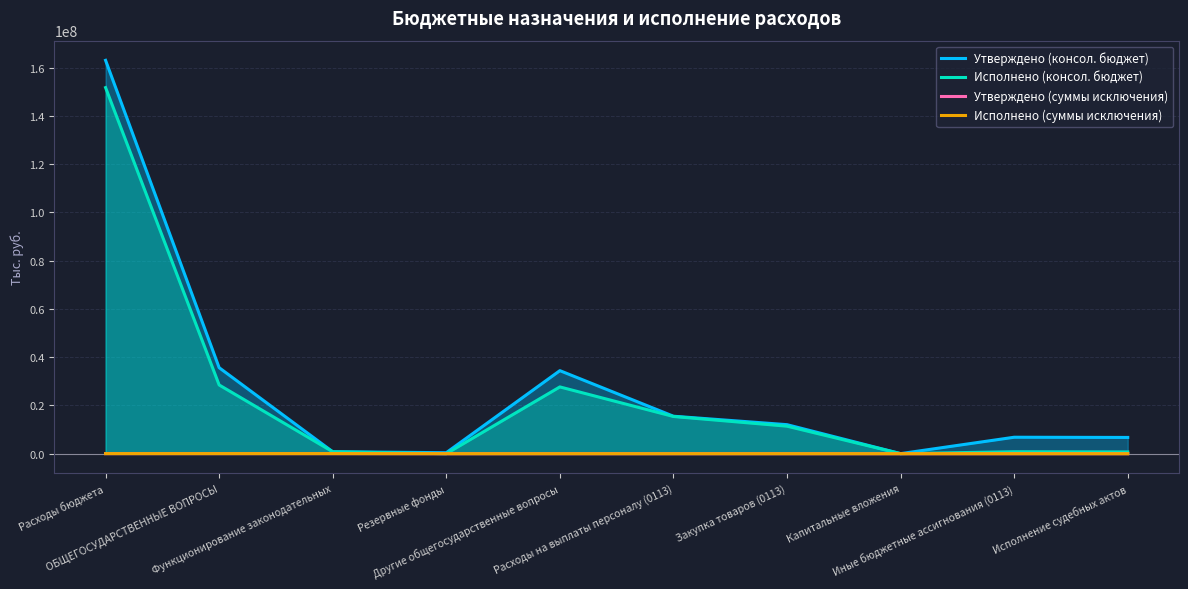

True or false: Утверждено (суммы исключения) and Утверждено (консол. бюджет) intersect in this chart.

False